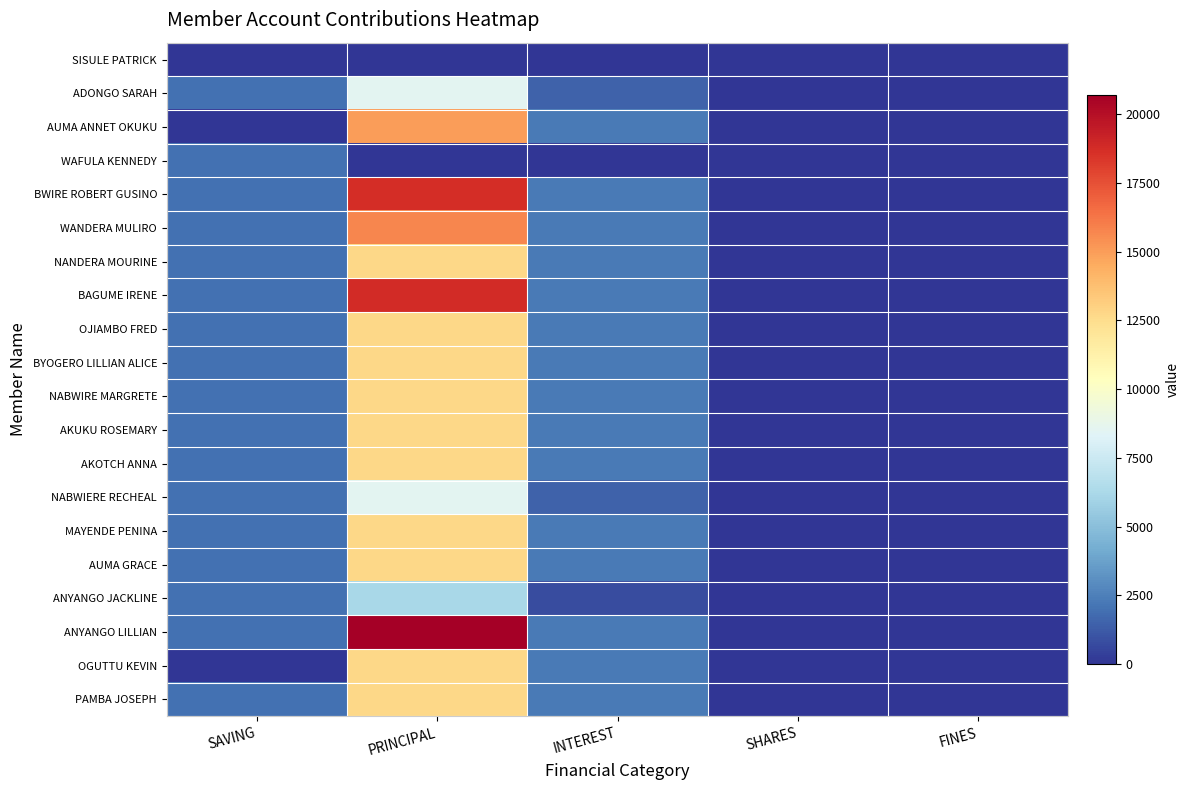

Which category has the highest value across all series?

PRINCIPAL